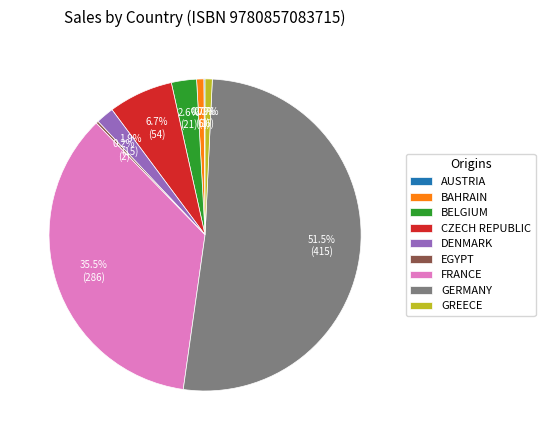

Do BAHRAIN and DENMARK together represent more than half of the pie?

No